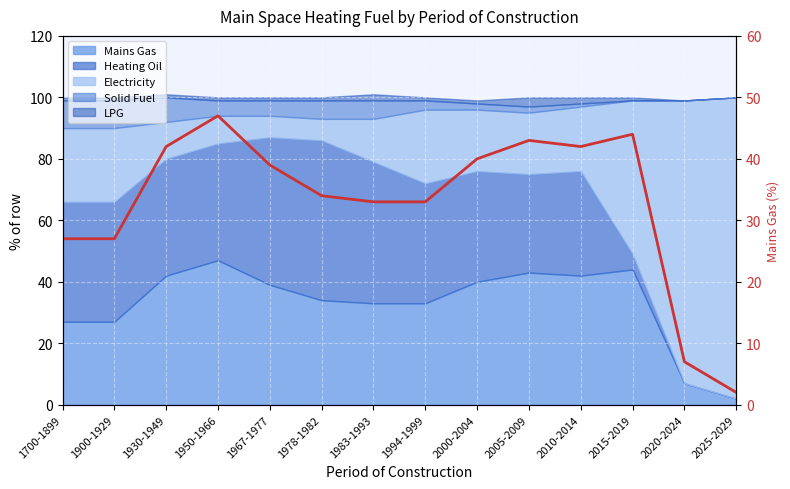

What is the average value?

33